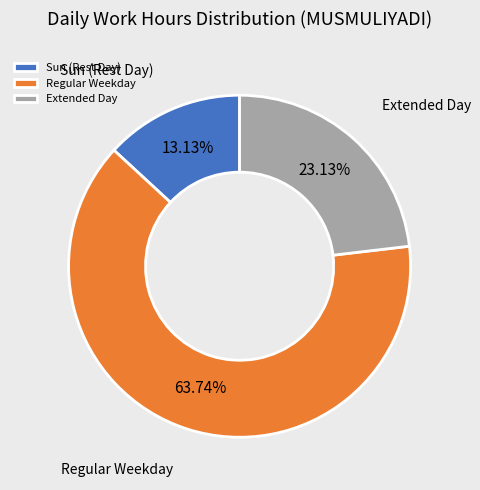

How many slices are in this pie chart?

3